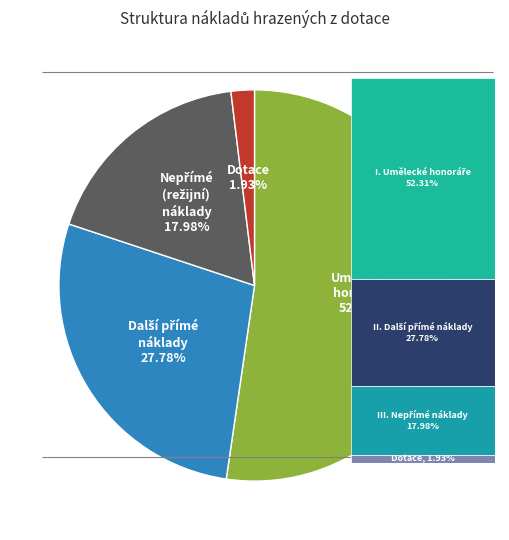

To the nearest percent, what is the average slice percentage?

25%